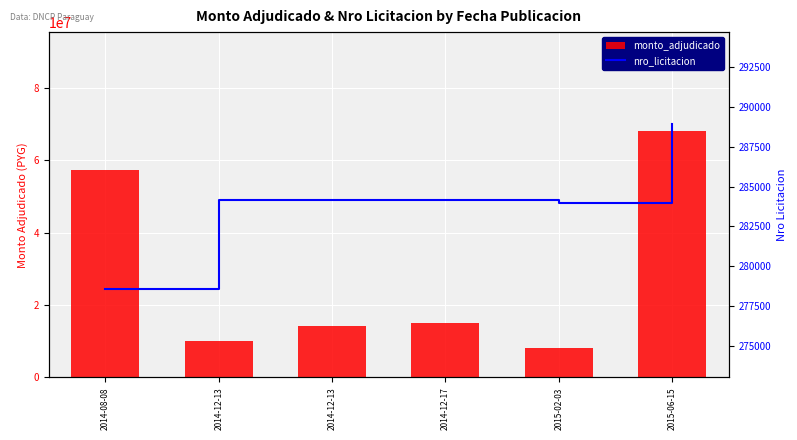

At how many categories does at least one series exceed 31141048?

2